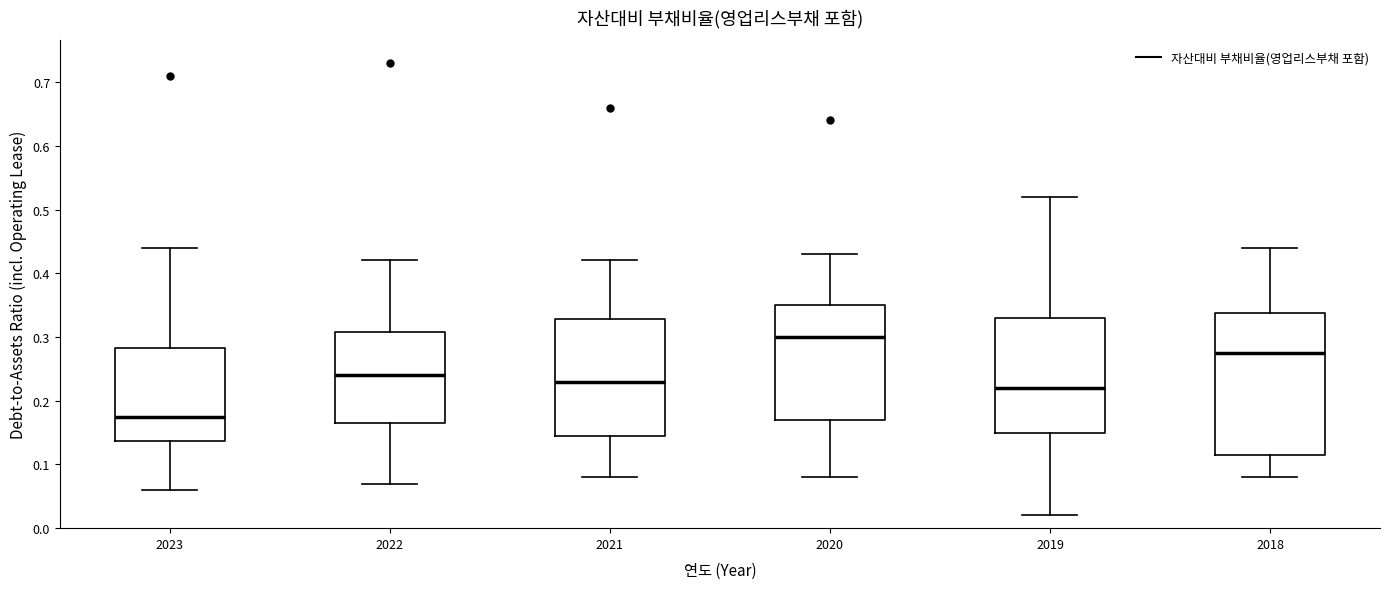

Reading left to right, read every box against the y-axis: the position of its median line, the range the box covers, and the ends of its whiskers. The values are not printed on the chart, so give them approximately, as read against the axis.

2023: median 0.18, box 0.14 to 0.28, whiskers 0.06 to 0.44
2022: median 0.24, box 0.17 to 0.31, whiskers 0.07 to 0.42
2021: median 0.23, box 0.15 to 0.33, whiskers 0.08 to 0.42
2020: median 0.30, box 0.17 to 0.35, whiskers 0.08 to 0.43
2019: median 0.22, box 0.15 to 0.33, whiskers 0.02 to 0.52
2018: median 0.28, box 0.12 to 0.34, whiskers 0.08 to 0.44